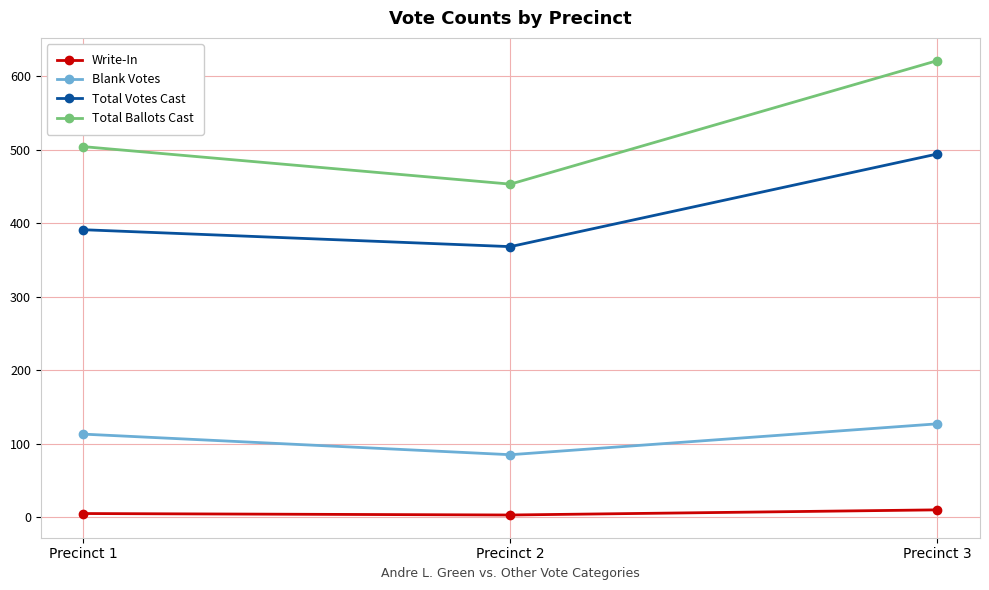

At how many categories does at least one series exceed 485?

2